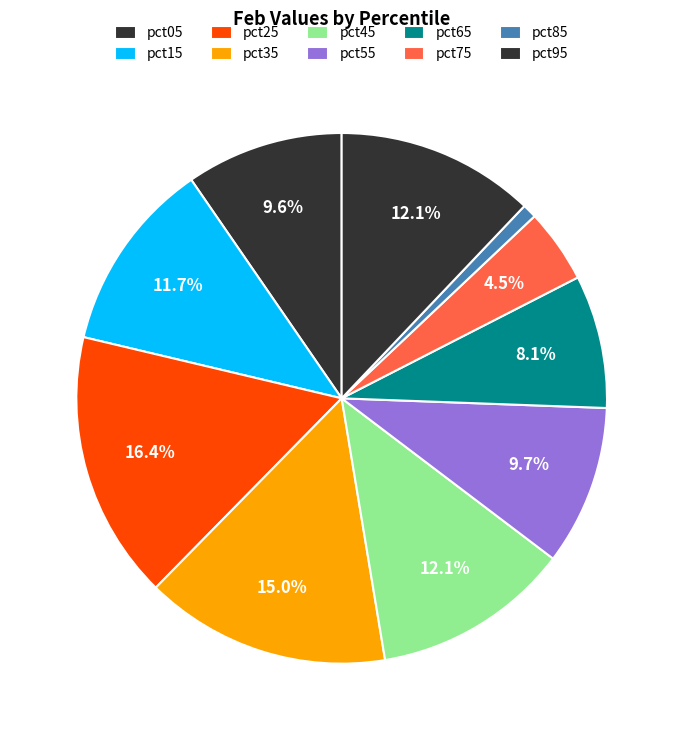

What percentage is the pct15 slice, to the nearest percent?

12%